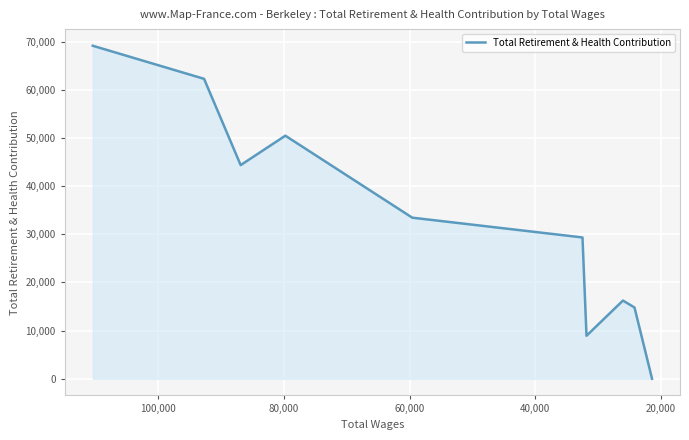

What is the change in value from 20,000 to 40,000?

-17917